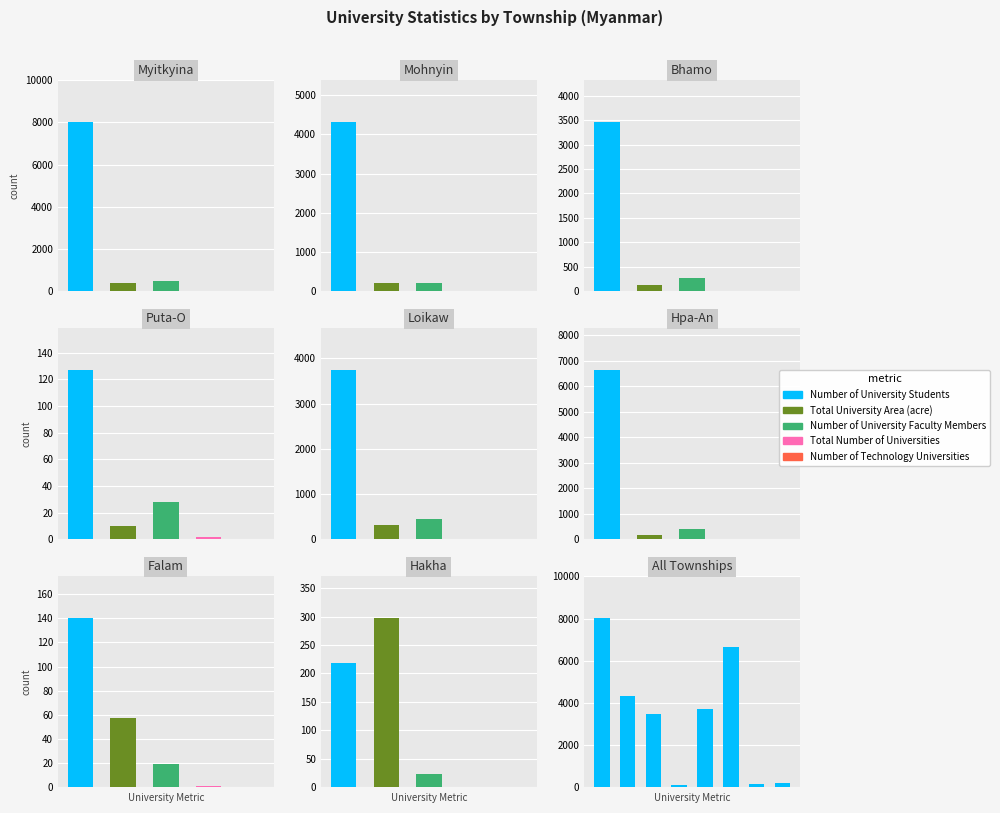

How many data points are above 3738?

3